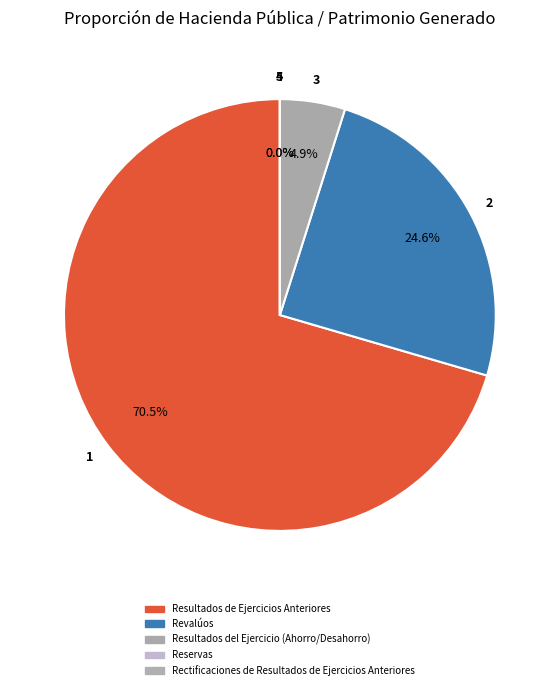

What is the largest slice in the pie chart?

Resultados de Ejercicios Anteriores